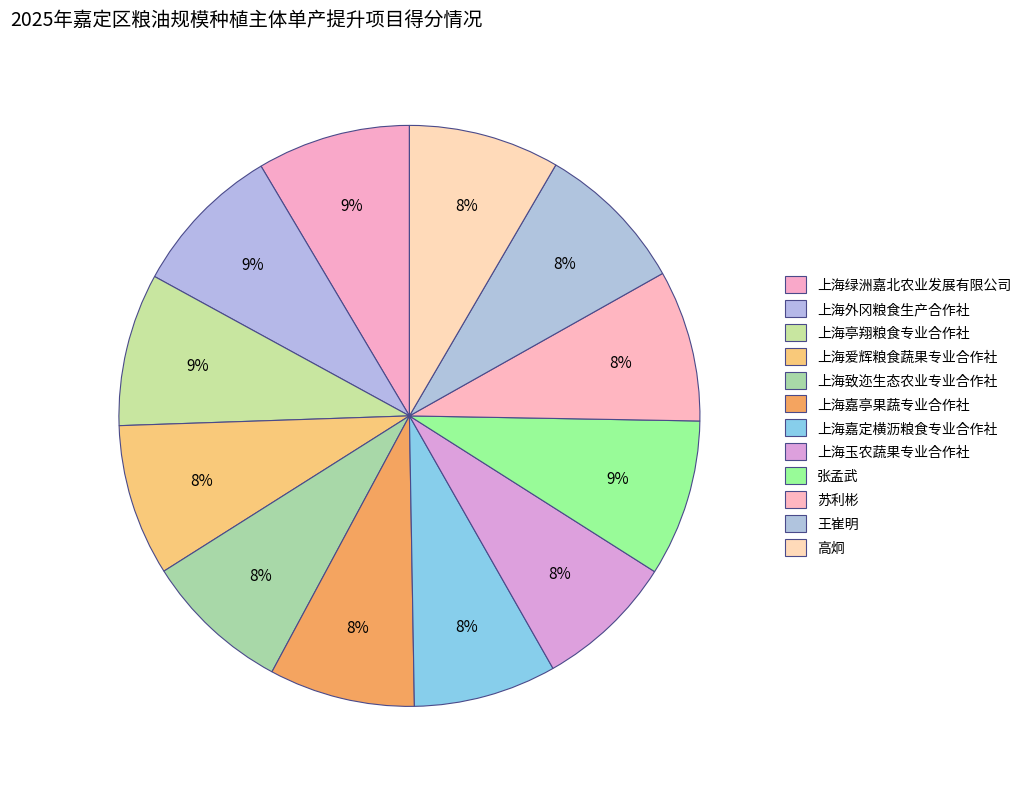

Does 张孟武 account for over 50% of the chart?

No